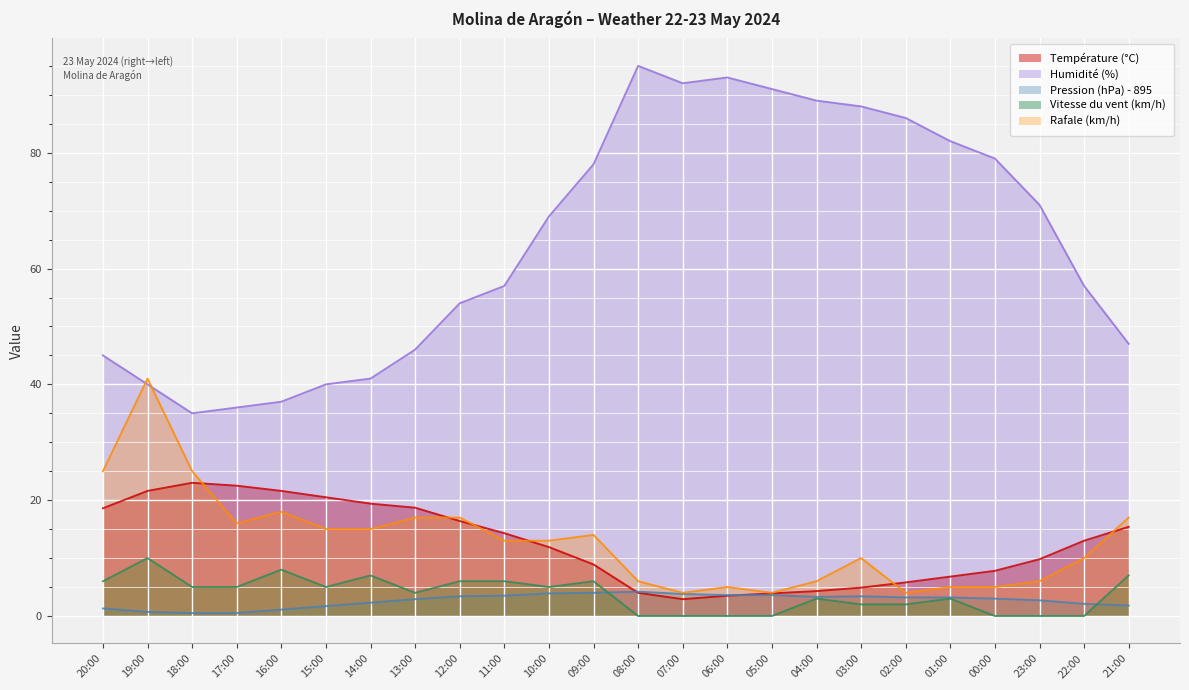

List the labels in order of Humidité (%) value, largest first.

08:00, 06:00, 07:00, 05:00, 04:00, 03:00, 02:00, 01:00, 00:00, 09:00, 23:00, 10:00, 11:00, 22:00, 12:00, 21:00, 13:00, 20:00, 14:00, 19:00, 15:00, 16:00, 17:00, 18:00